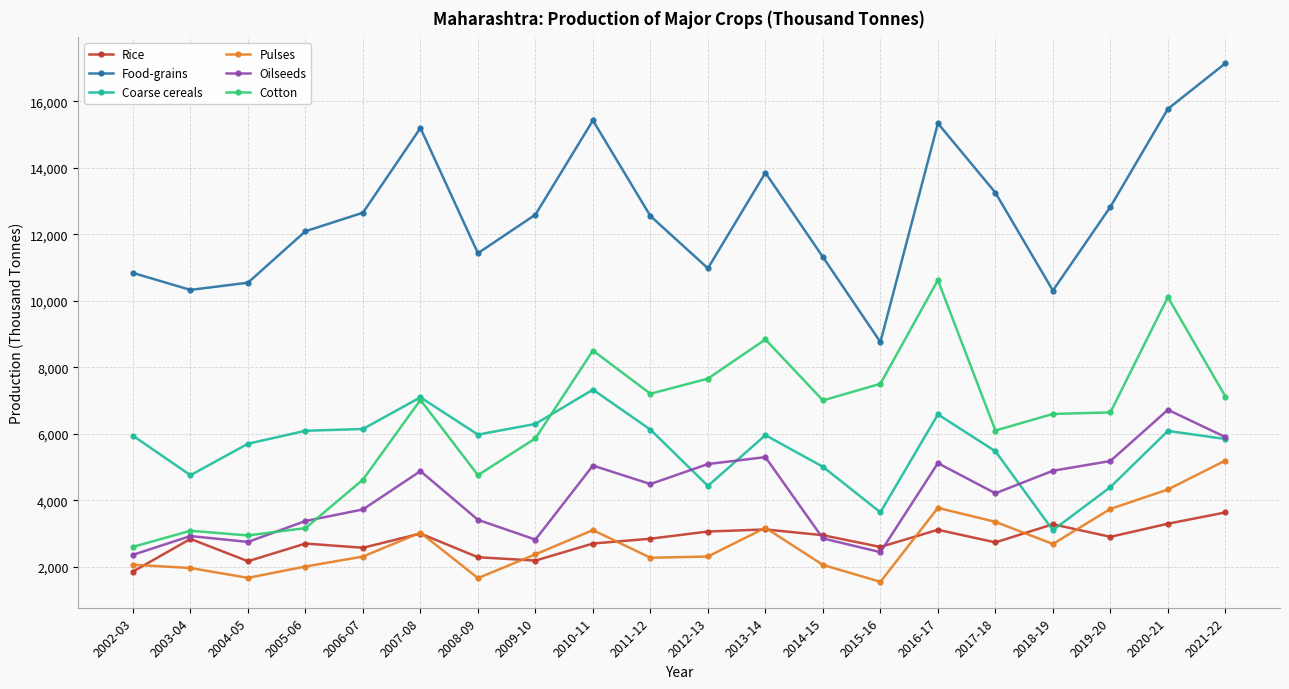

What is the difference between the highest and lowest values at 2014-15?

9258.9